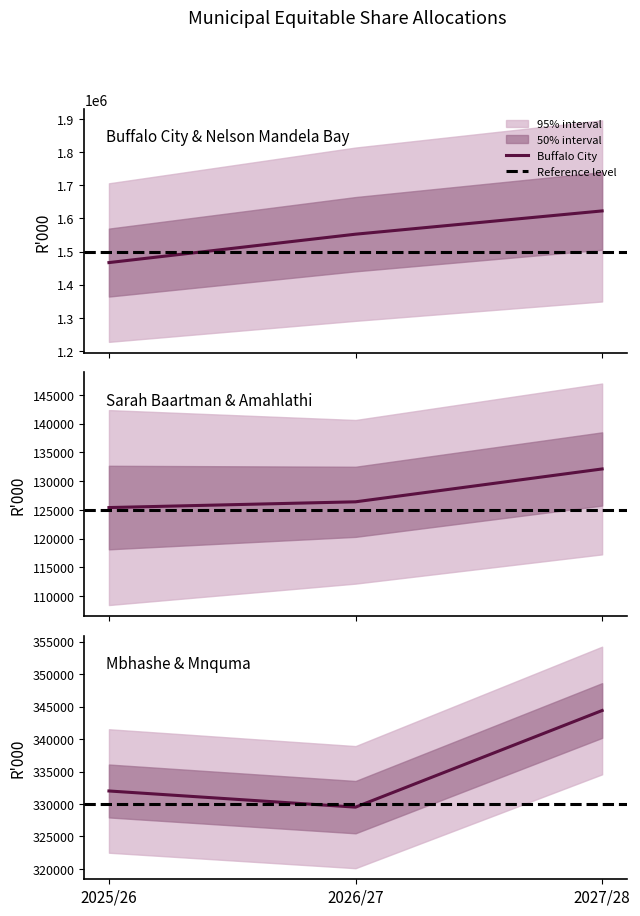

Is the value of Eastern Cape - Amahlathi at 2025/26 greater than the value of Eastern Cape - Mbhashe at 2026/27?

No